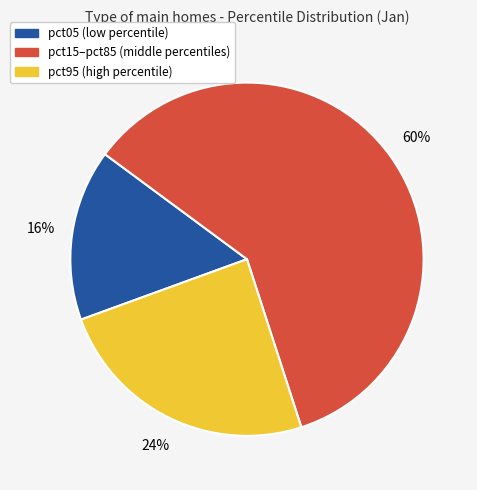

How many segments does this pie chart have?

3